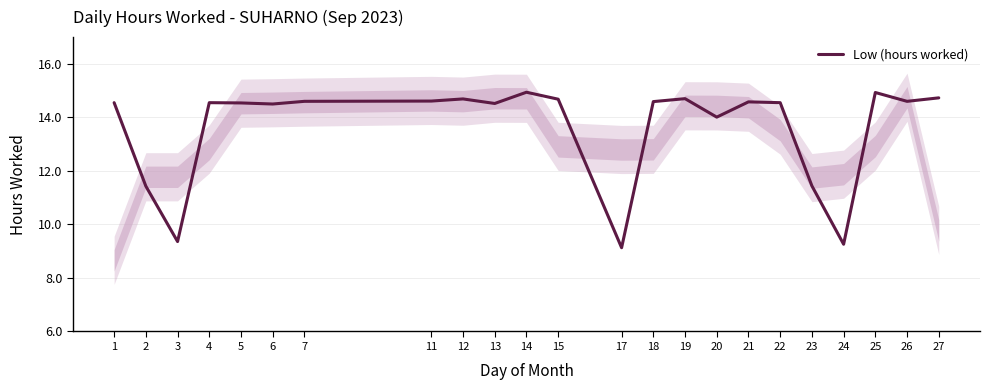

What is the average value?

13.6